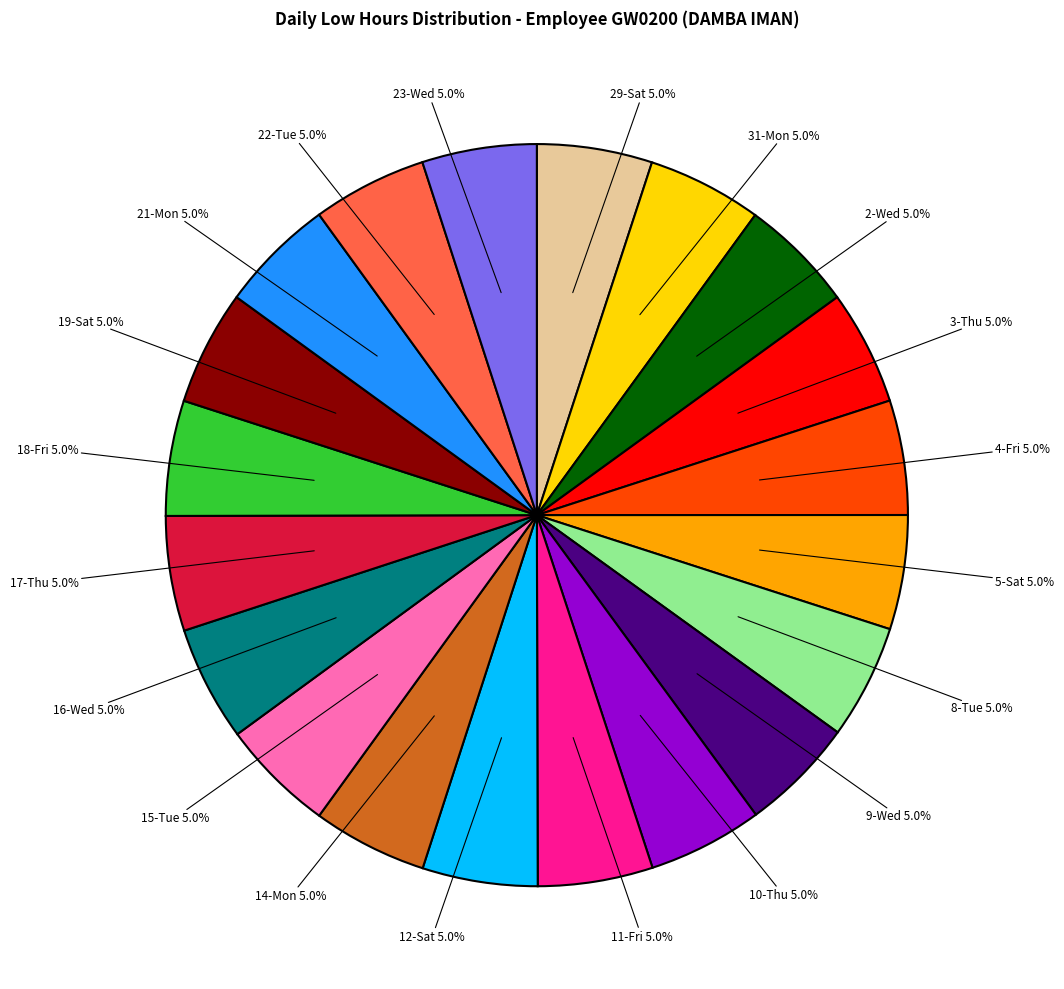

Does any single category account for the majority?

No